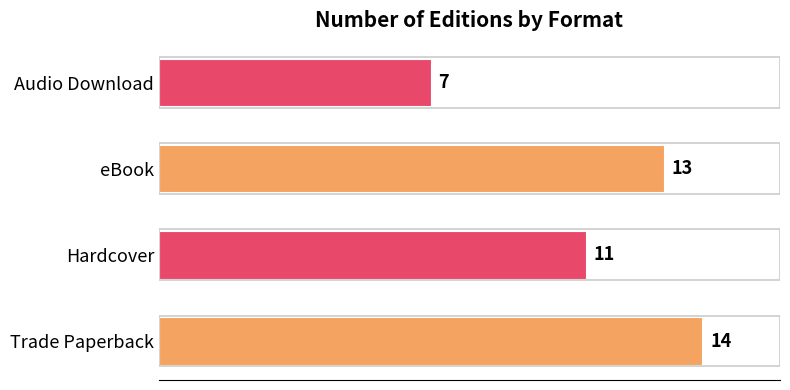

Where is the data nearest to the value 10?

Hardcover